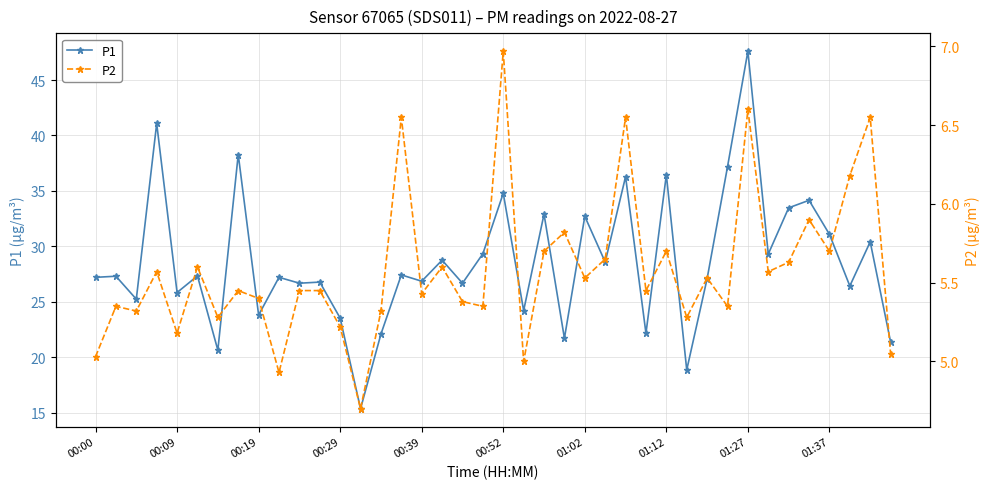

At how many categories does at least one series exceed 34?

8